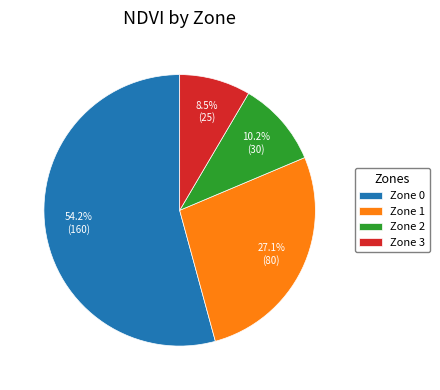

Is it true that Zone 3 is 1% of the pie?

False